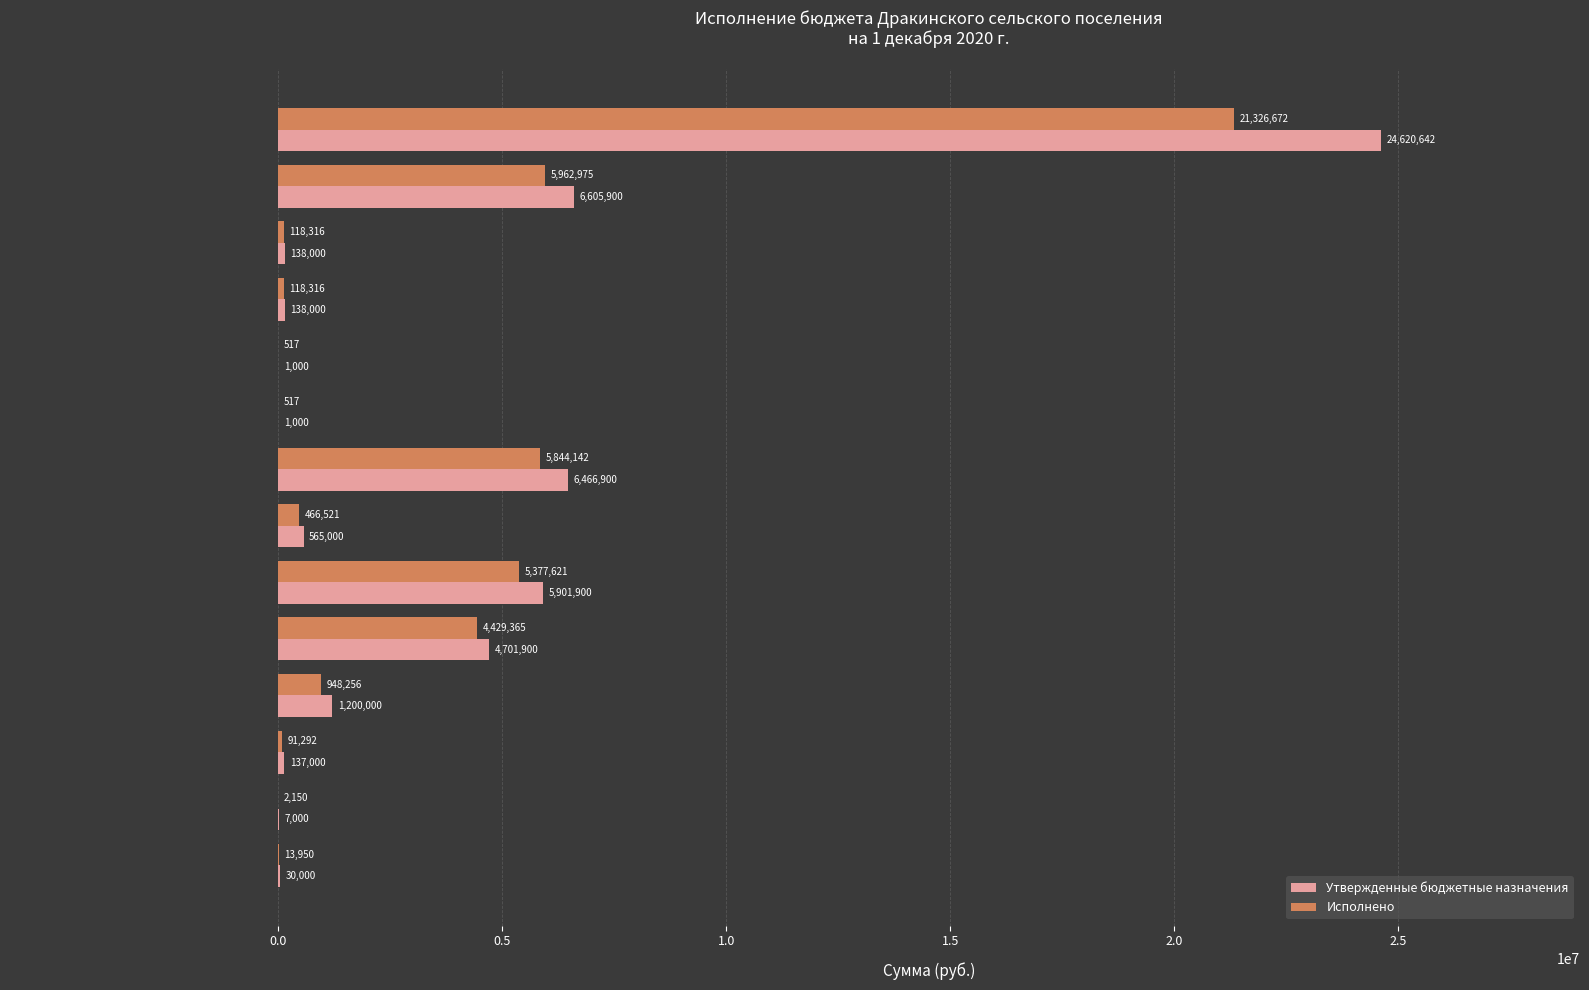

Is the value of Исполнено at ГОСУДАРСТВЕННАЯ ПОШЛИНА greater than the value of Утвержденные бюджетные назначения at Единый сельскохозяйственный налог?

Yes